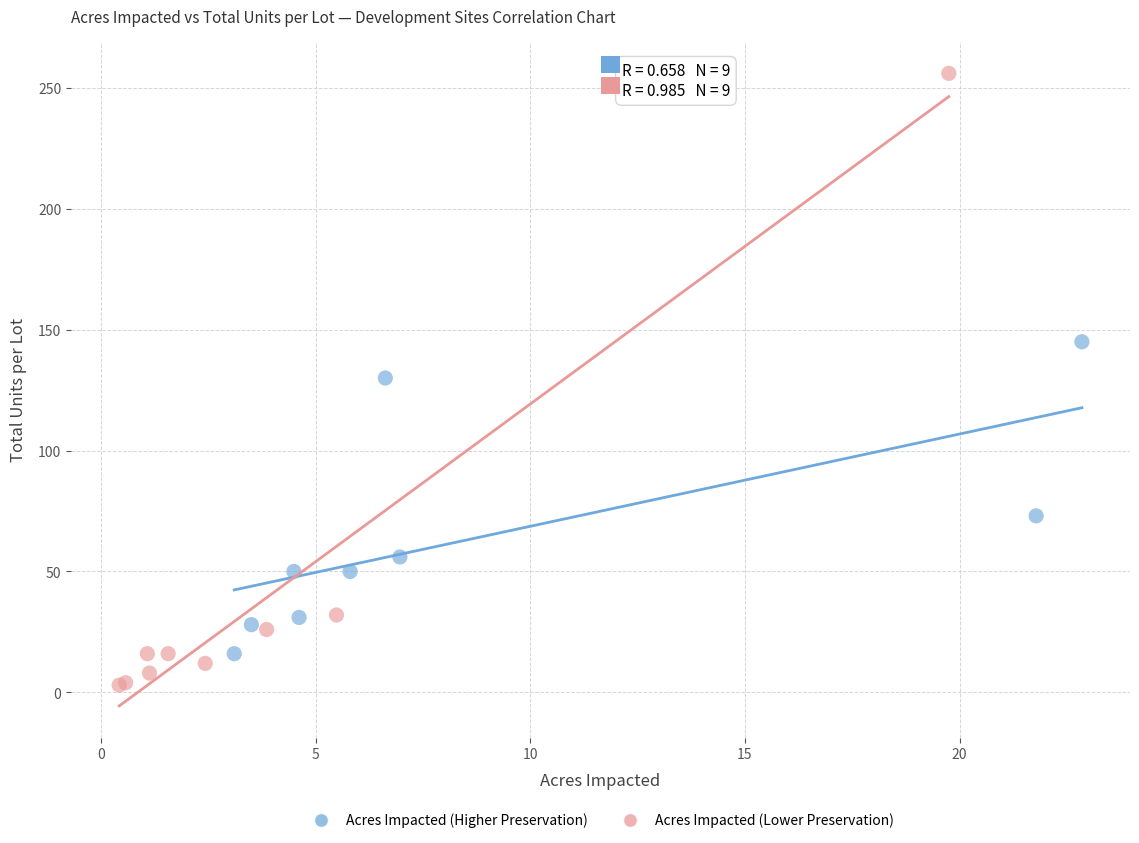

Which series reaches the minimum Y coordinate?

Acres Impacted (Lower Preservation)